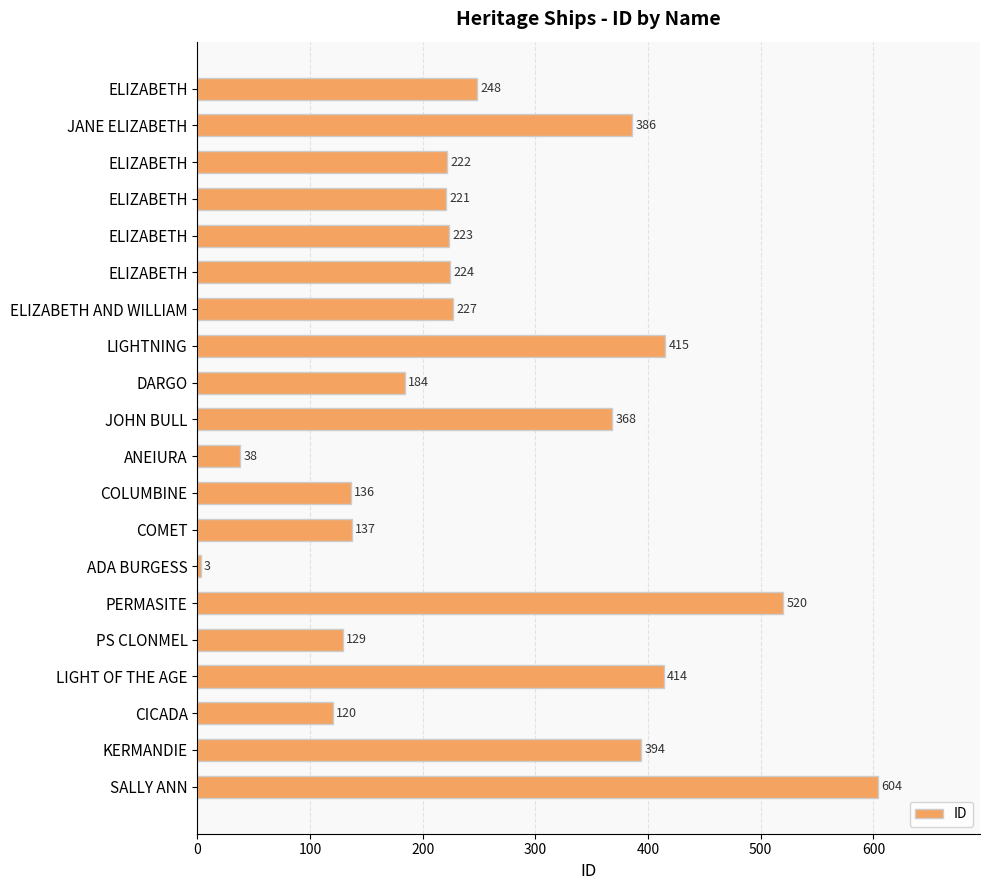

How many bars are there in total?

20